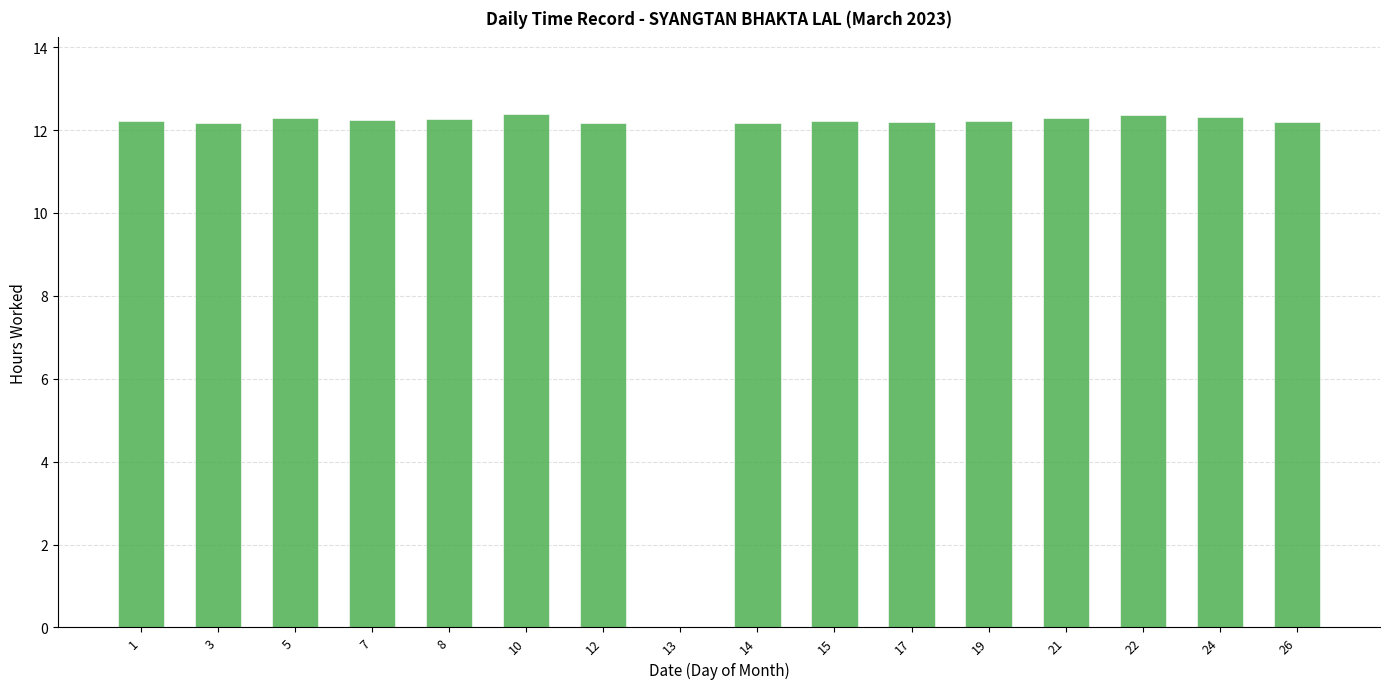

Are the bars horizontal?

No